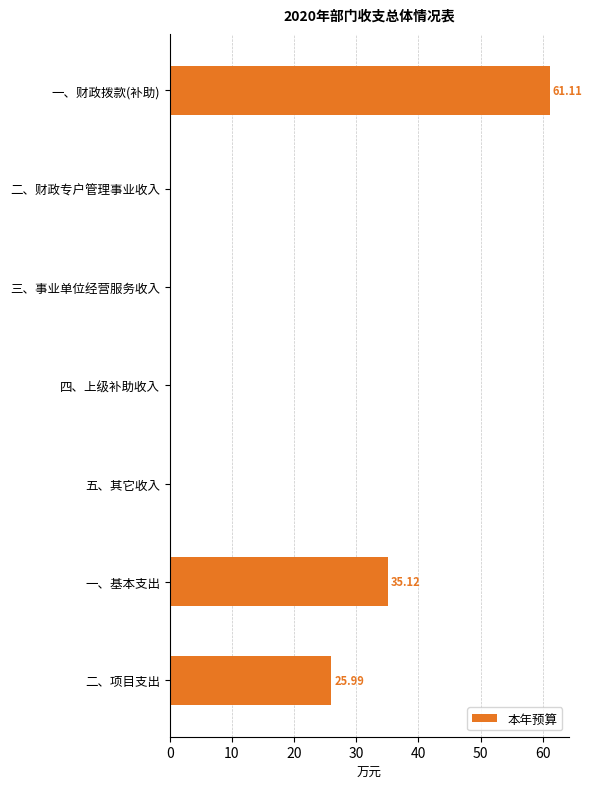

Which label corresponds to the largest value in the chart?

一、财政拨款(补助)